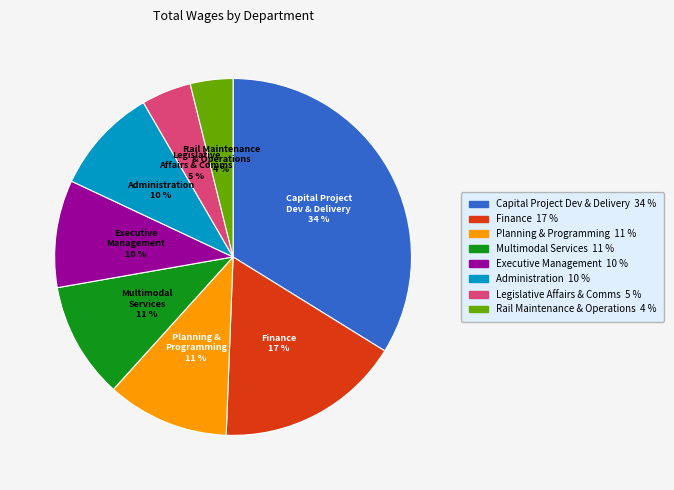

To the nearest percent, what is the average slice percentage?

12%